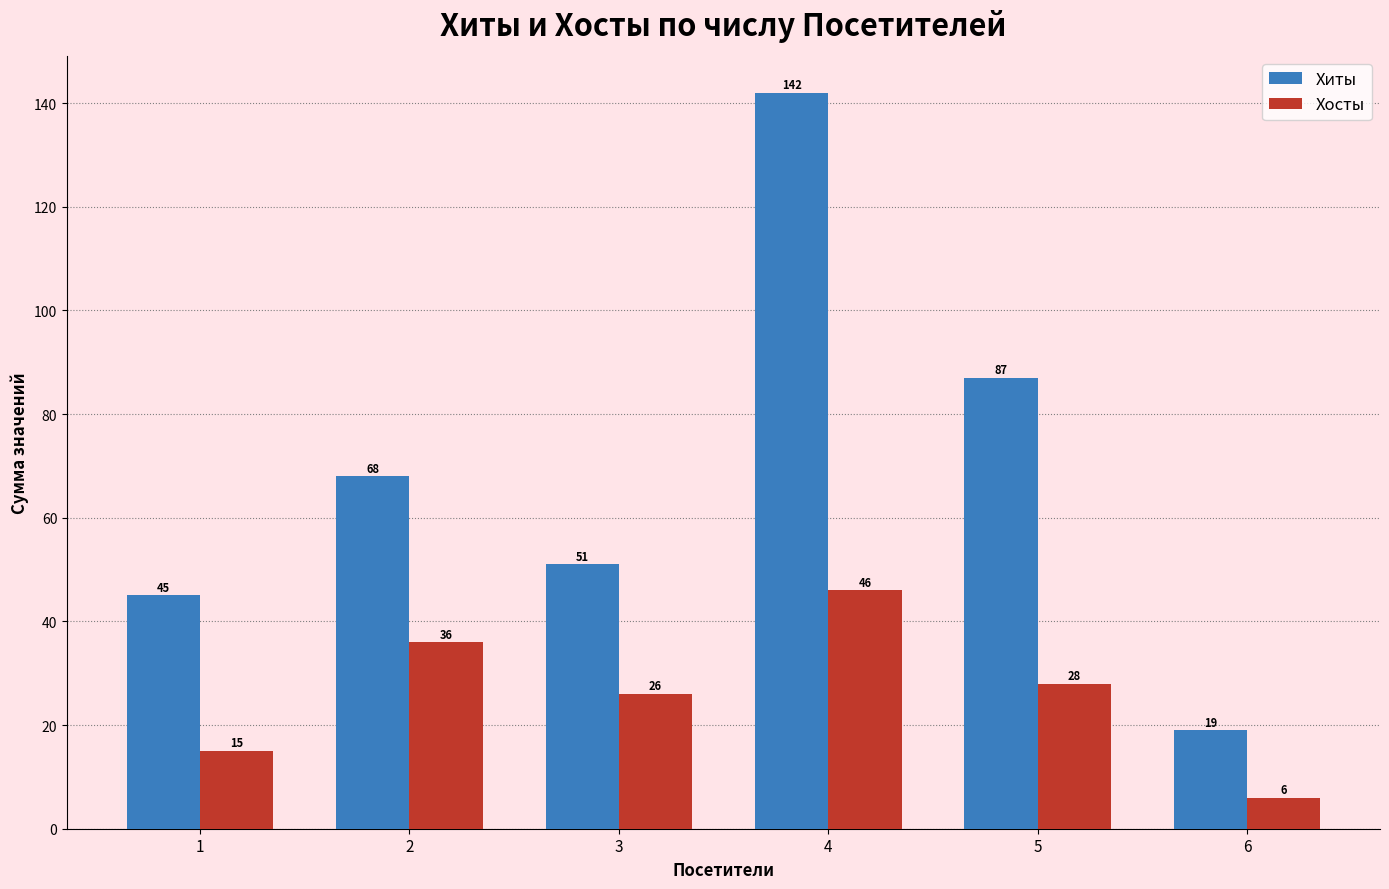

Rank the series by their average value, from highest to lowest.

Хиты, Хосты